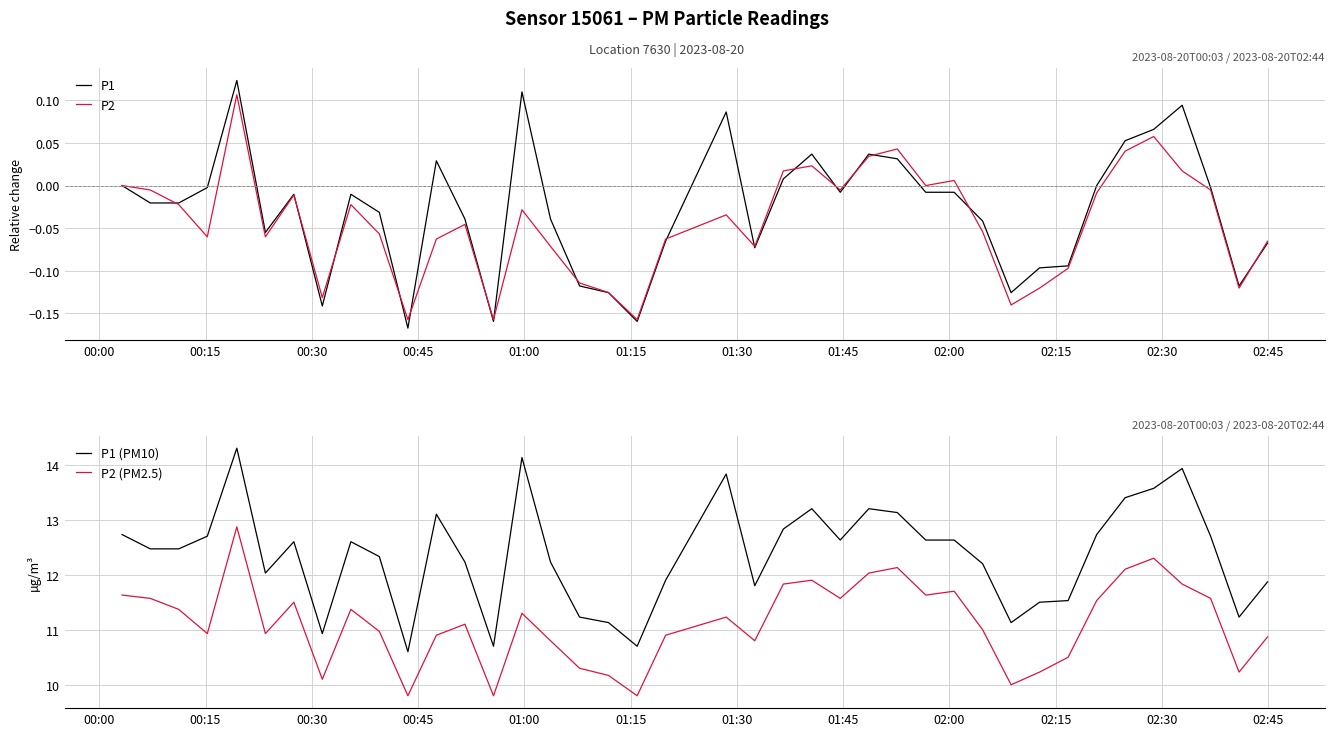

The value of P1 at 24 is -0.0. True or false?

False